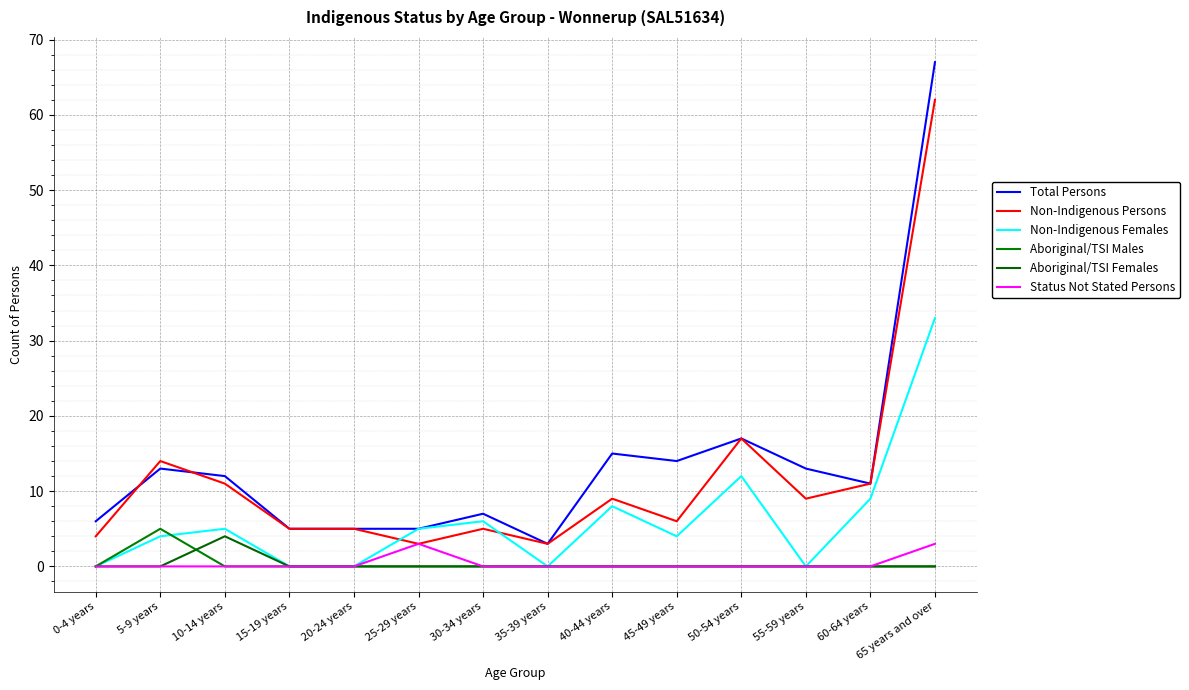

At which category does Aboriginal/TSI Females reach its first local peak?

10-14 years